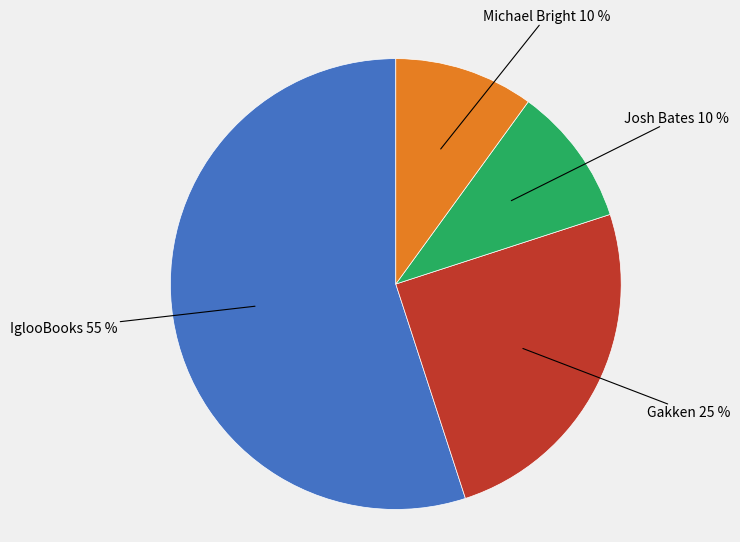

Approximately how many times larger is the value at Josh Bates compared to Gakken?

0.4